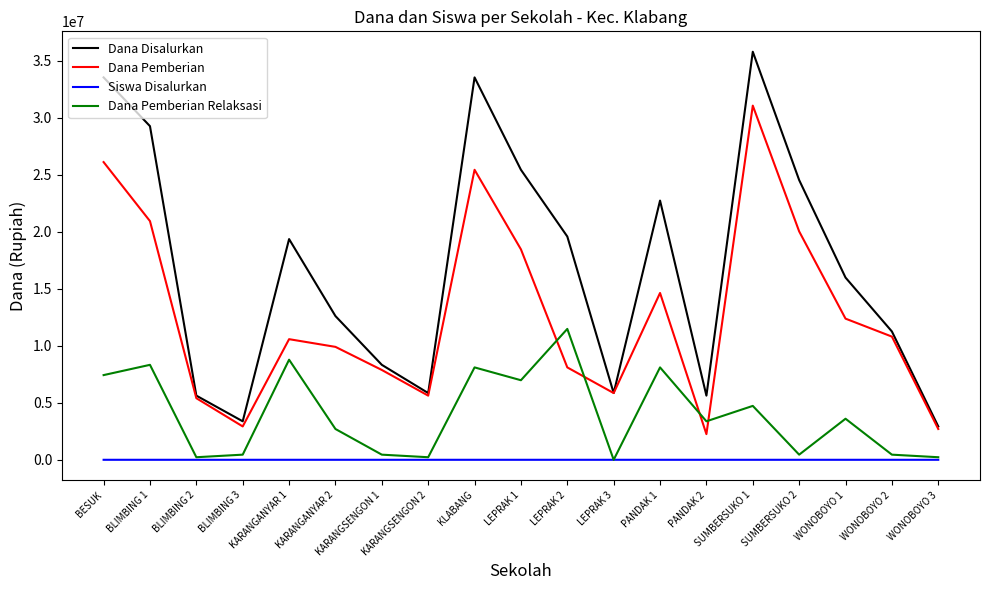

List the series in order of their peak value, highest first.

Dana Disalurkan, Dana Pemberian, Dana Pemberian Relaksasi, Siswa Disalurkan